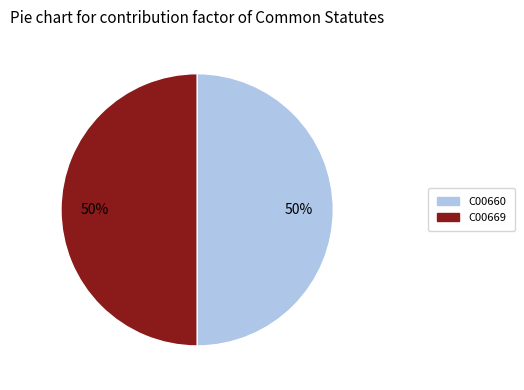

To the nearest percent, what is the combined percentage of C00669 and C00660?

100%